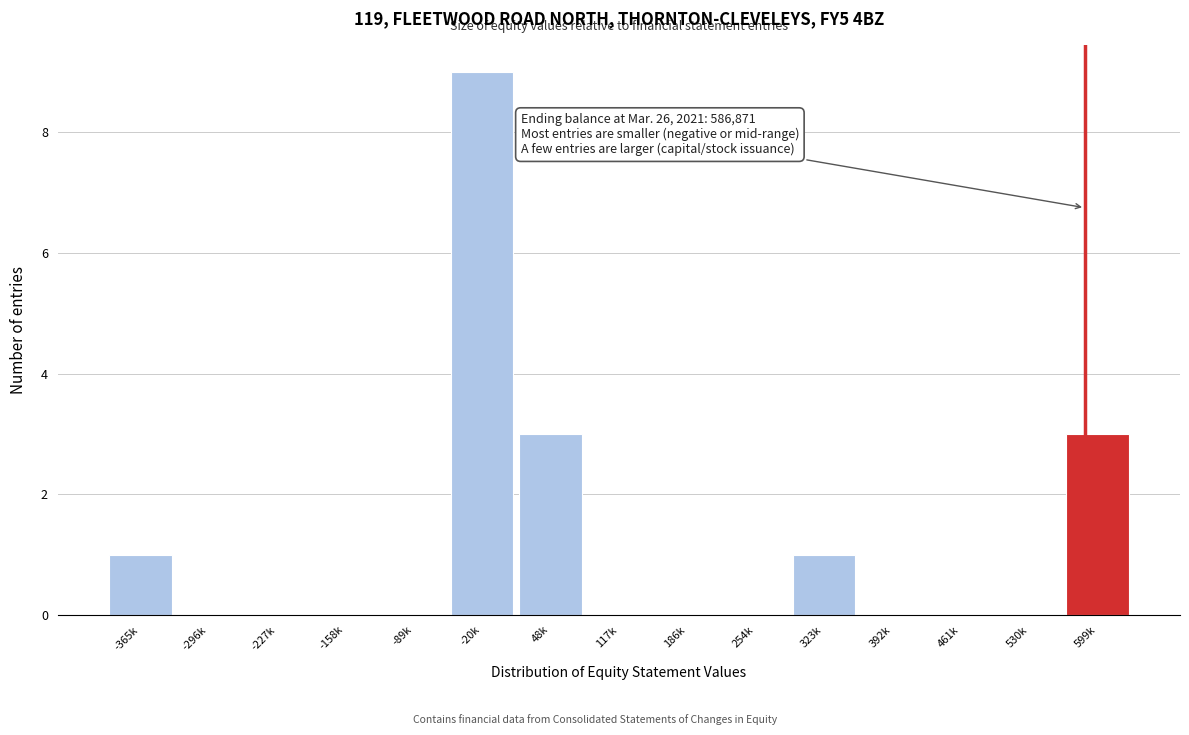

Reading left to right, extract all data points from this chart.

-365k=1	-296k=0	-227k=0	-158k=0	-89k=0	-20k=9	48k=3	117k=0	186k=0	254k=0	323k=1	392k=0	461k=0	530k=0	599k=3